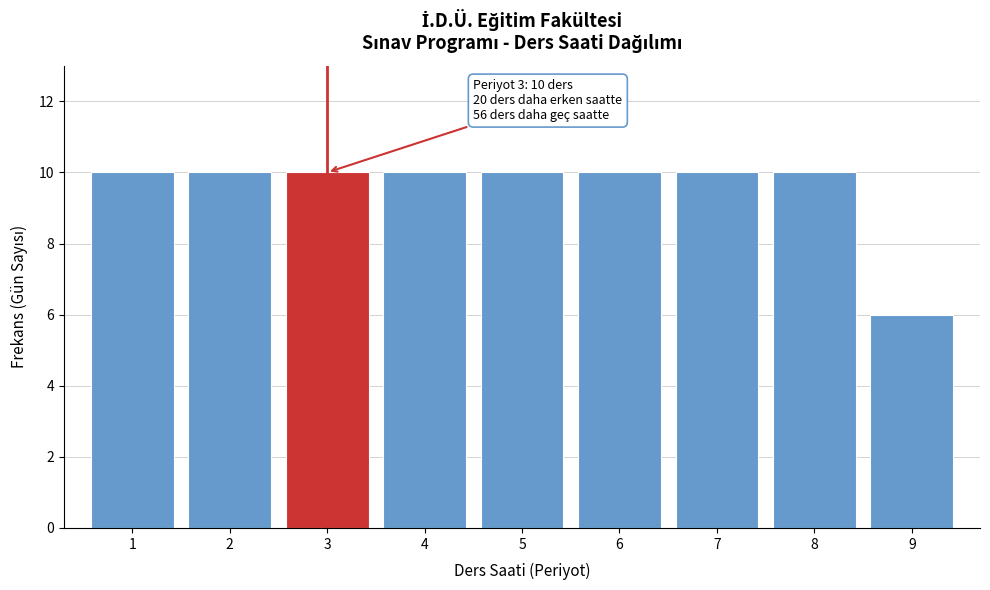

Reading left to right, list all the values displayed in this chart.

1=10	2=10	3=10	4=10	5=10	6=10	7=10	8=10	9=6